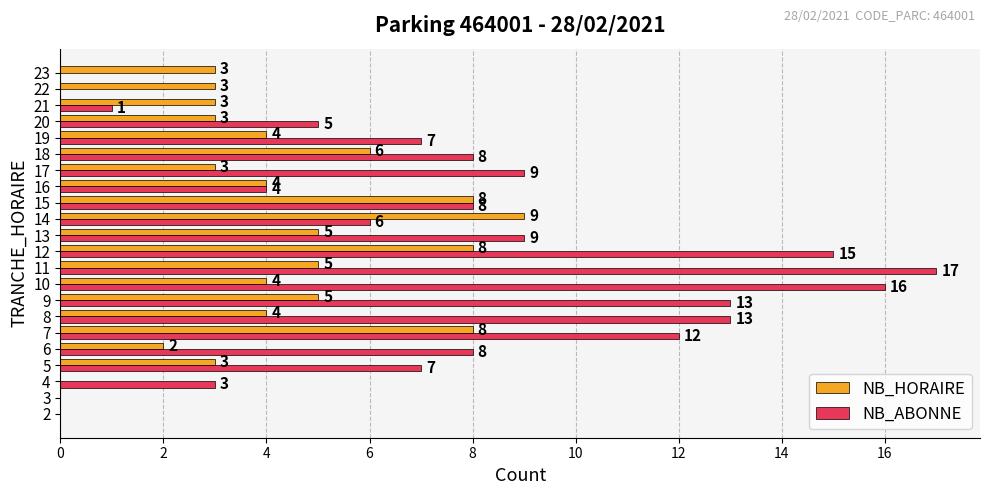

What is the sum of all NB_HORAIRE values?

90